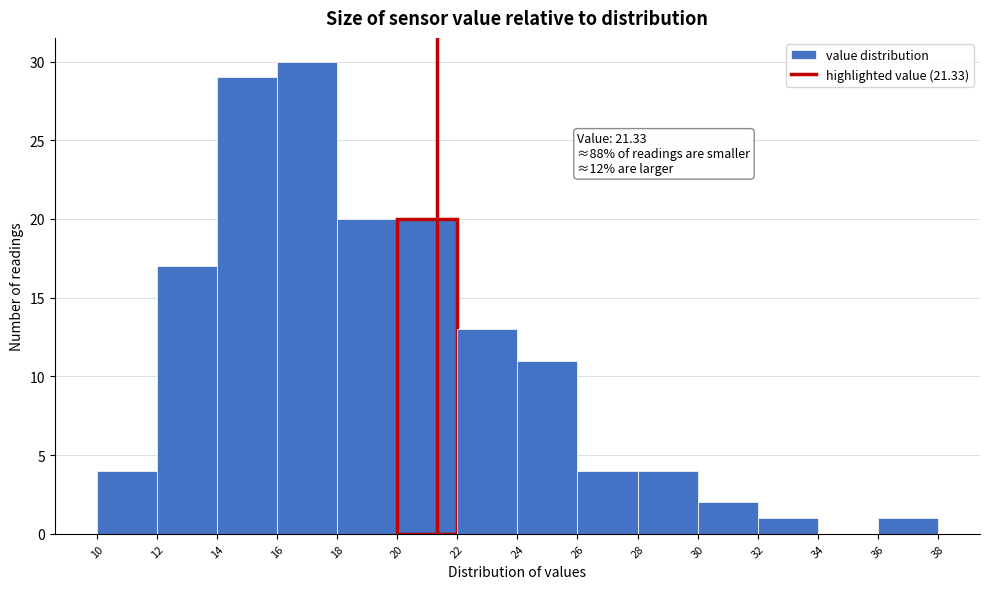

Which range on the x-axis has the tallest bar?

16 to 18